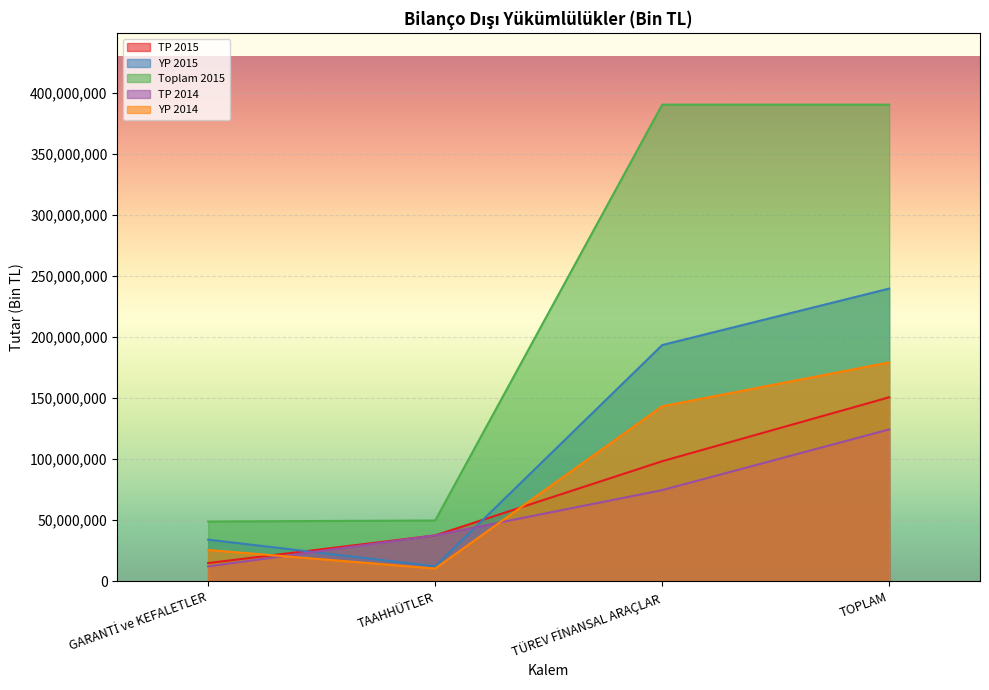

Which series has the largest range (max minus min)?

Toplam 2015